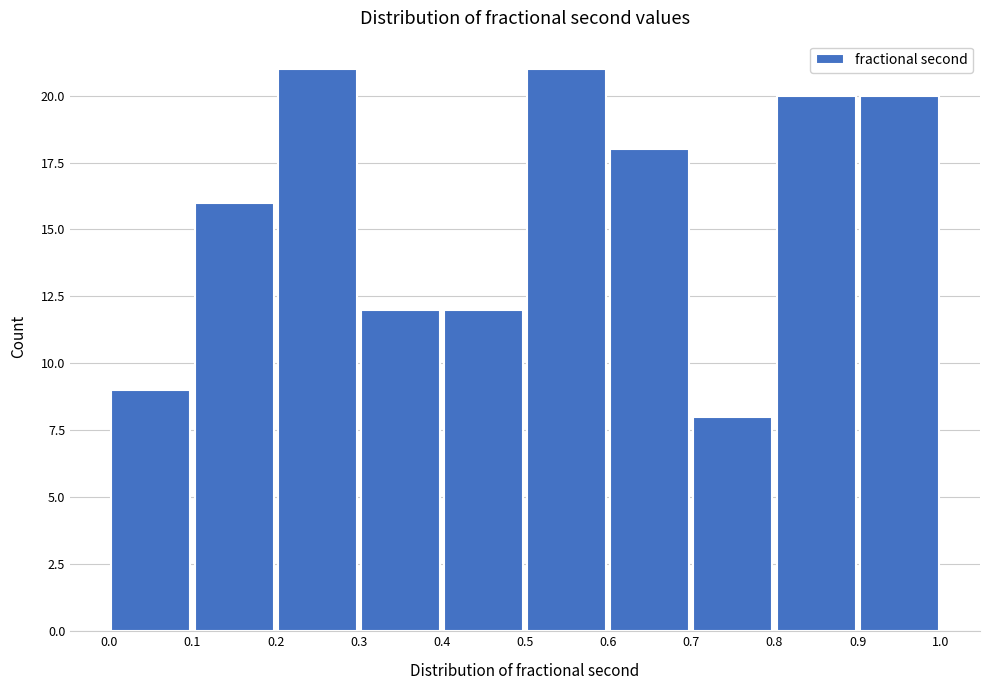

What is the height of the bar covering 0.8 to 0.9 on the x-axis? The values are not printed on the chart, so give them approximately, as read against the axis.

20